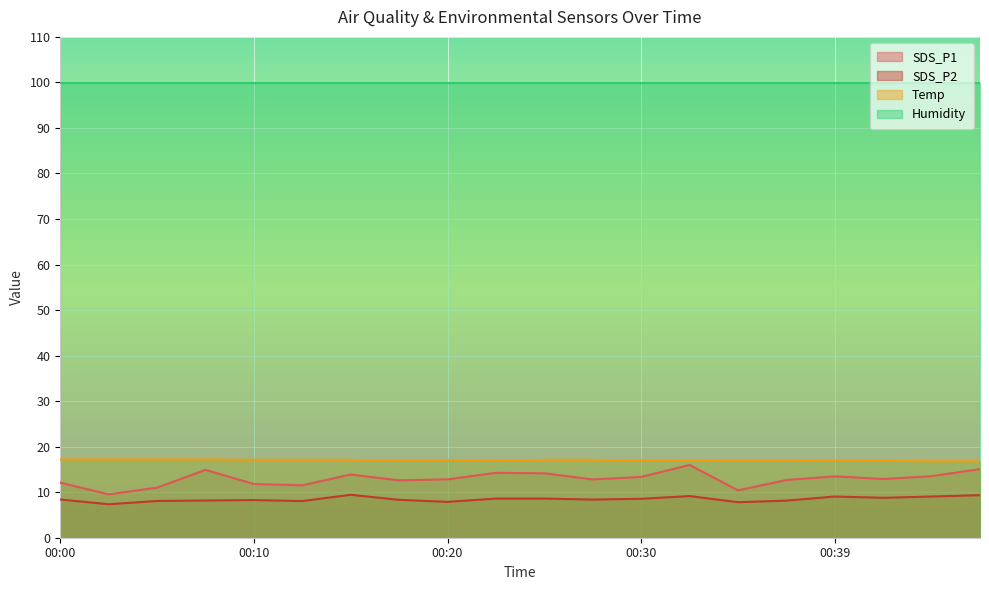

Does the chart display data point markers on the line(s)?

No